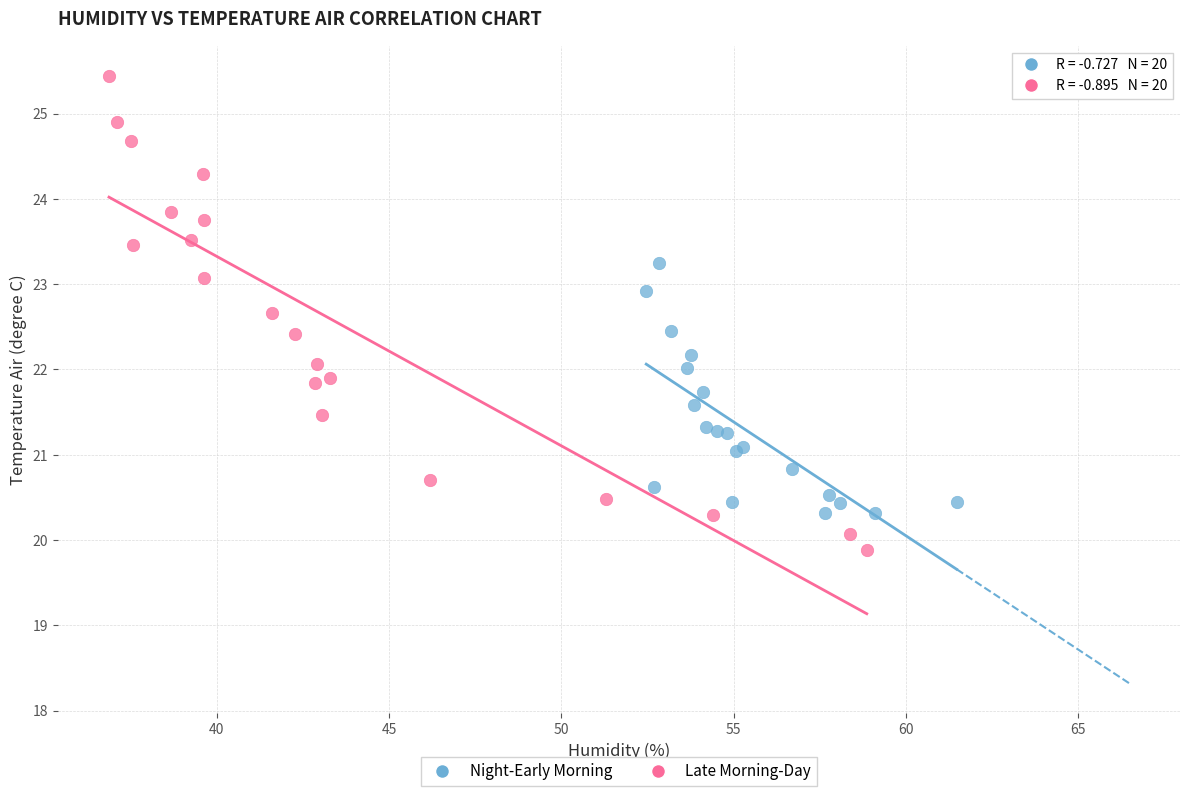

Which series has the widest spread of Y values?

Late Morning-Day